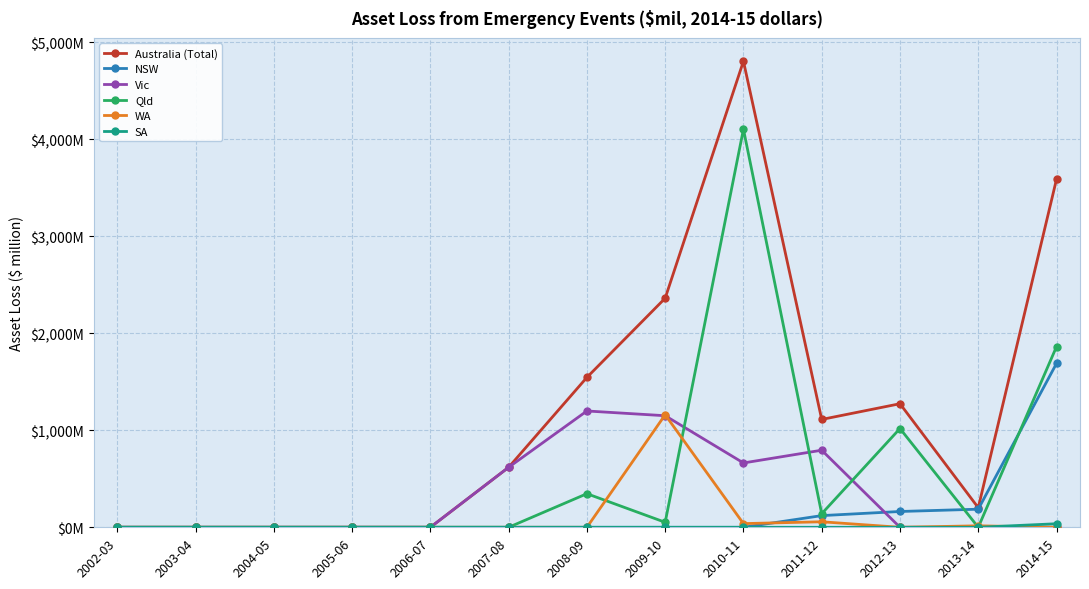

In Australia (Total), how many points are lower than both neighbors (excluding endpoints)?

2